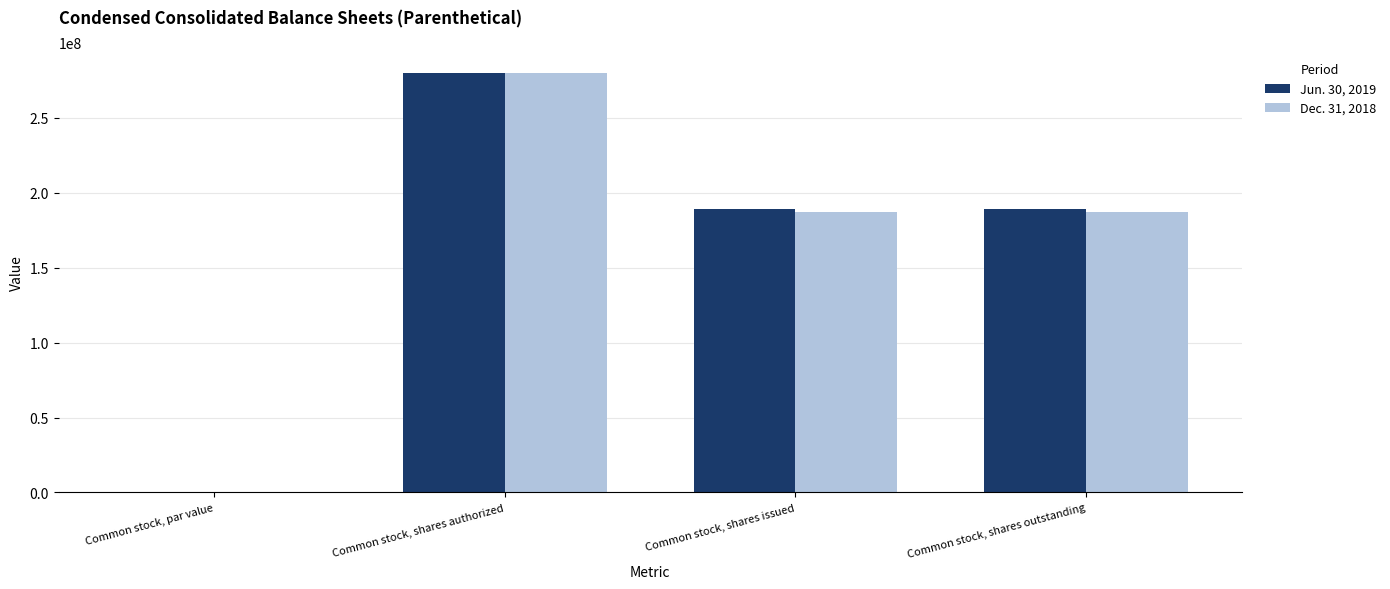

What is the sum of all Dec. 31, 2018 values?

654059934.0